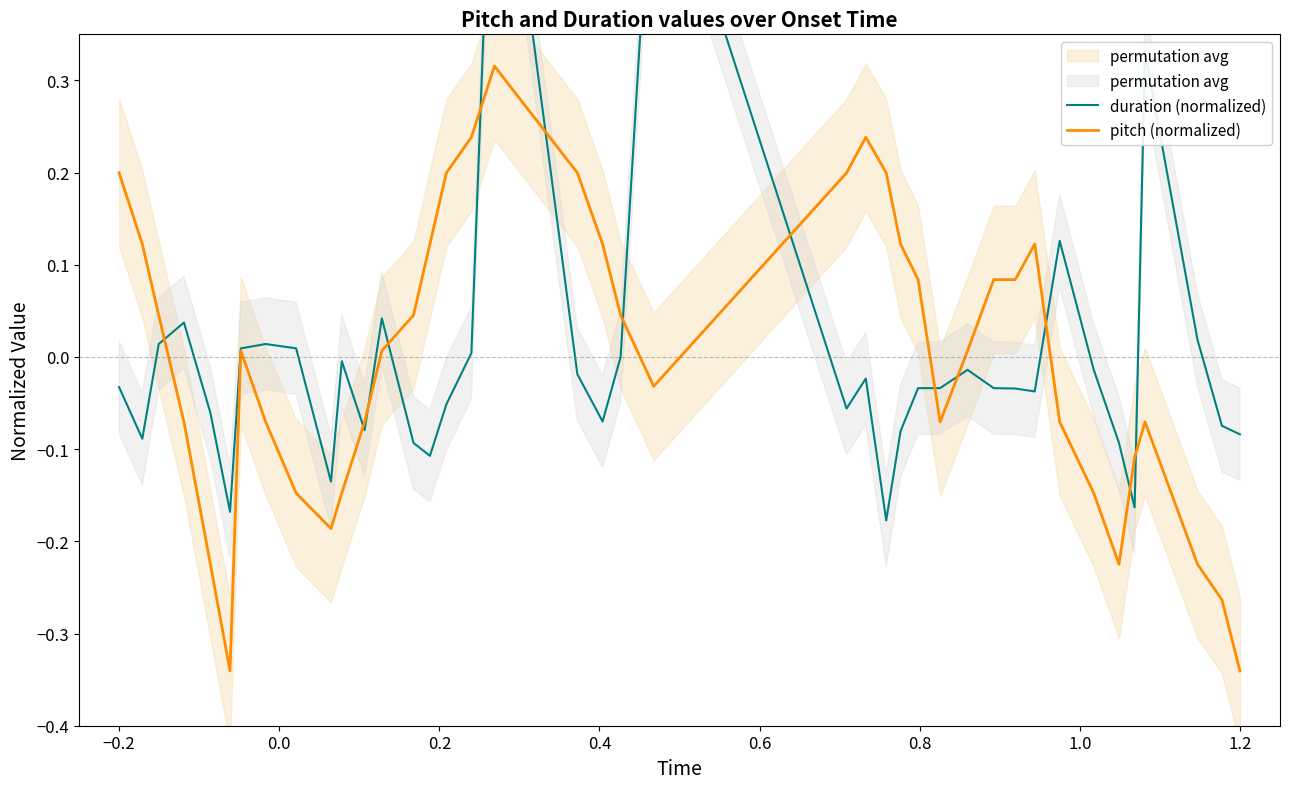

What are all the series names shown in the legend?

duration (normalized), pitch (normalized)